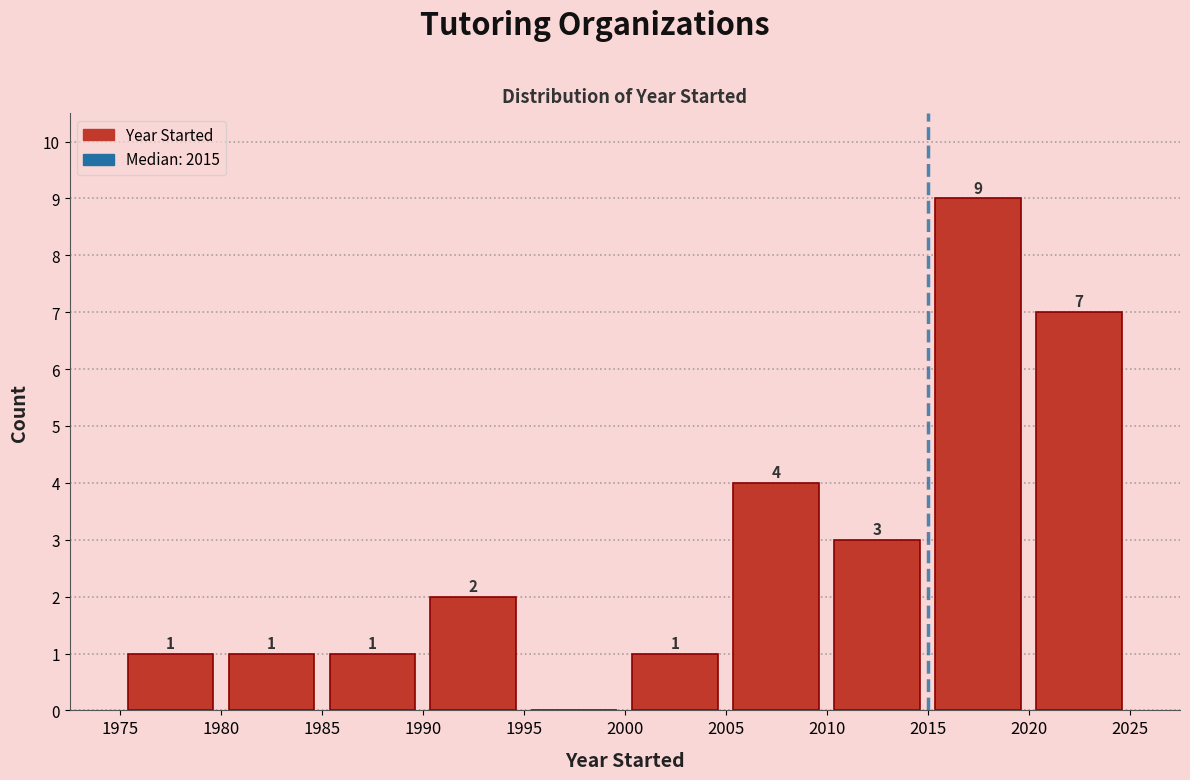

Which range on the x-axis has the tallest bar?

2015 to 2020